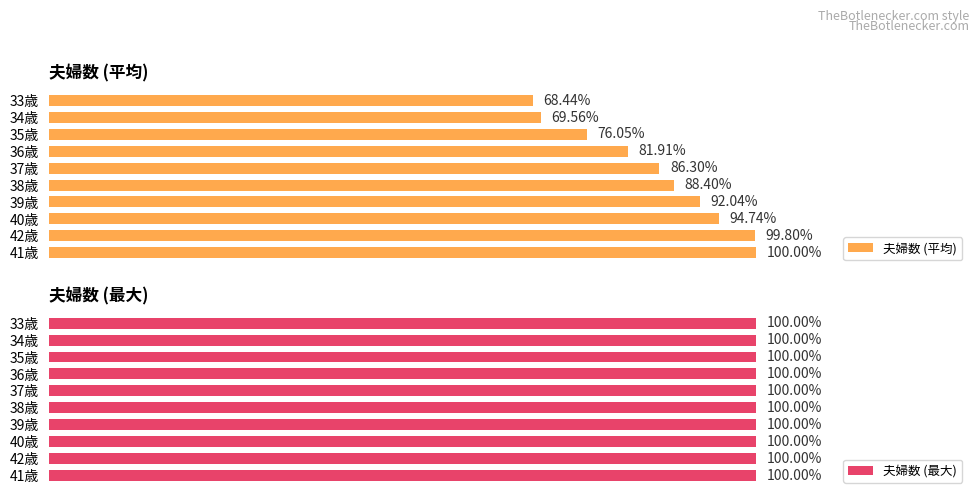

List the labels in order of 夫婦数 (平均) value, largest first.

41歳, 42歳, 40歳, 39歳, 38歳, 37歳, 36歳, 35歳, 34歳, 33歳